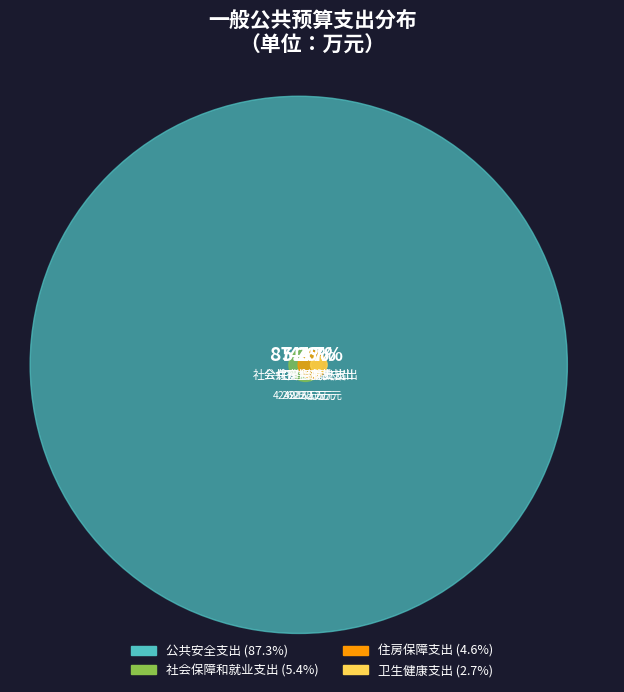

What is the total percentage of 公共安全支出 and 社会保障和就业支出?

92.7%